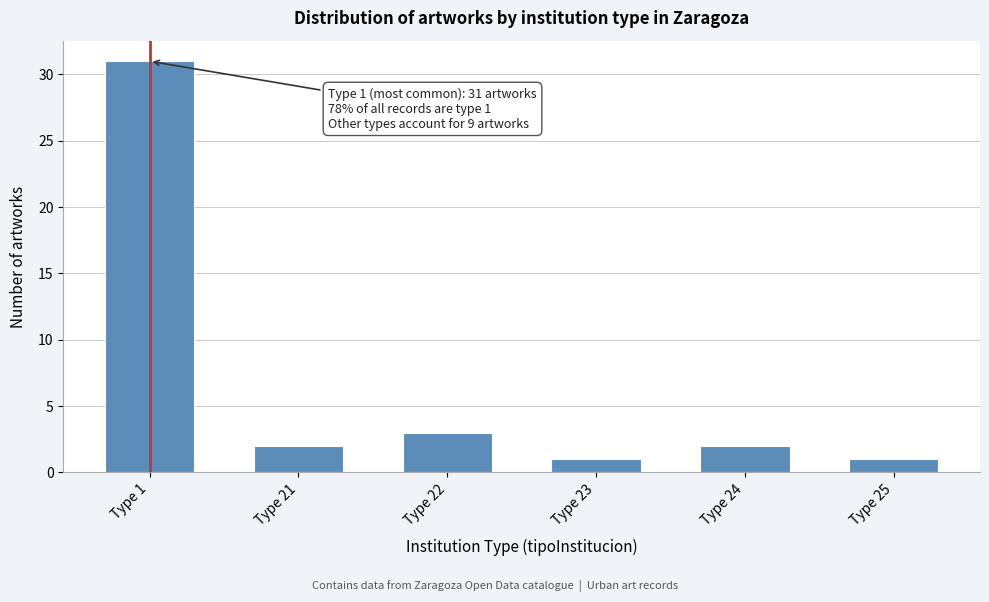

Reading left to right, transcribe all the data shown in this chart.

31	2	3	1	2	1